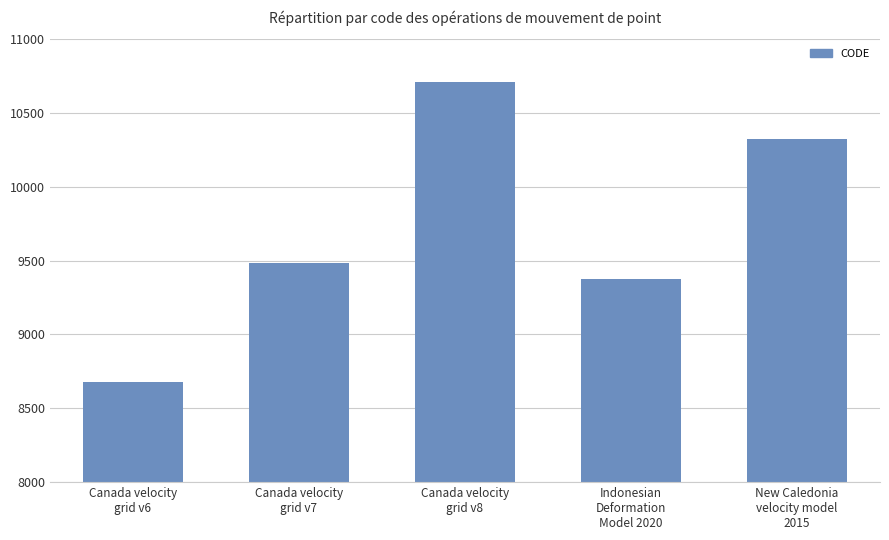

Reading right to left, list all the values displayed in this chart.

New Caledonia
velocity model
2015=10323	Indonesian
Deformation
Model 2020=9375	Canada velocity
grid v8=10707	Canada velocity
grid v7=9483	Canada velocity
grid v6=8676